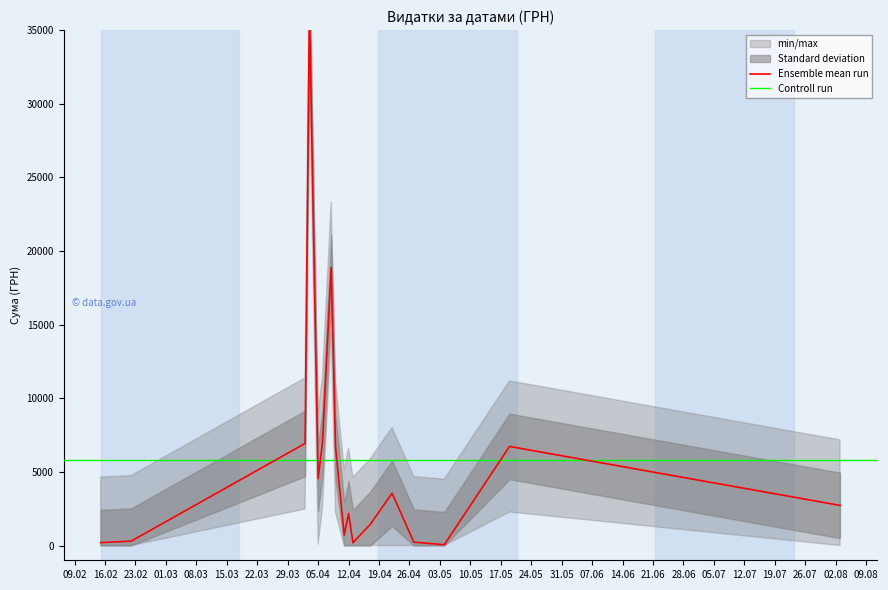

What is the sum of all values?

98822.6